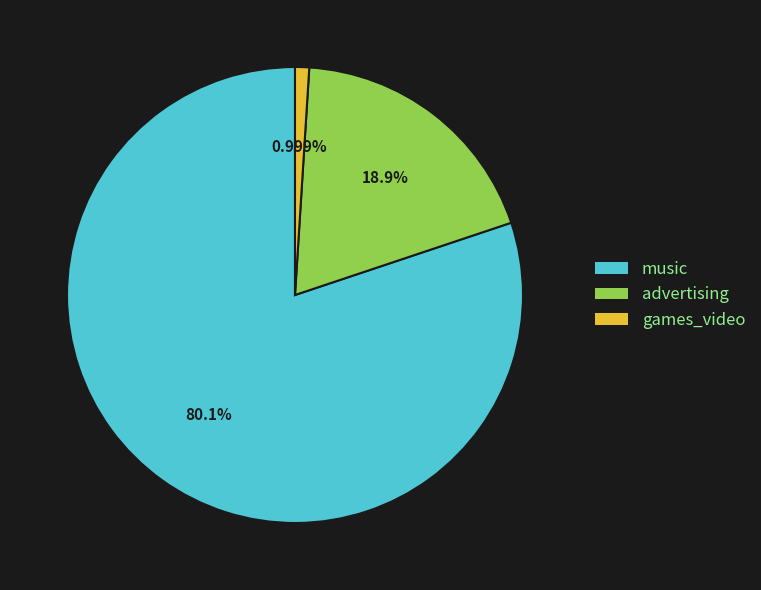

Is the sum of games_video and music greater than half?

Yes